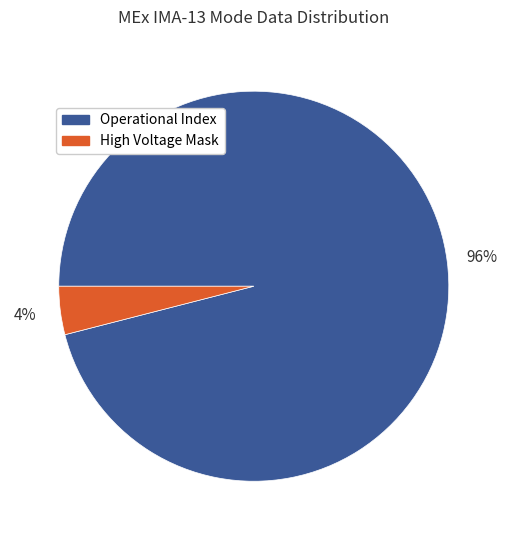

Count the number of slices in the pie.

2